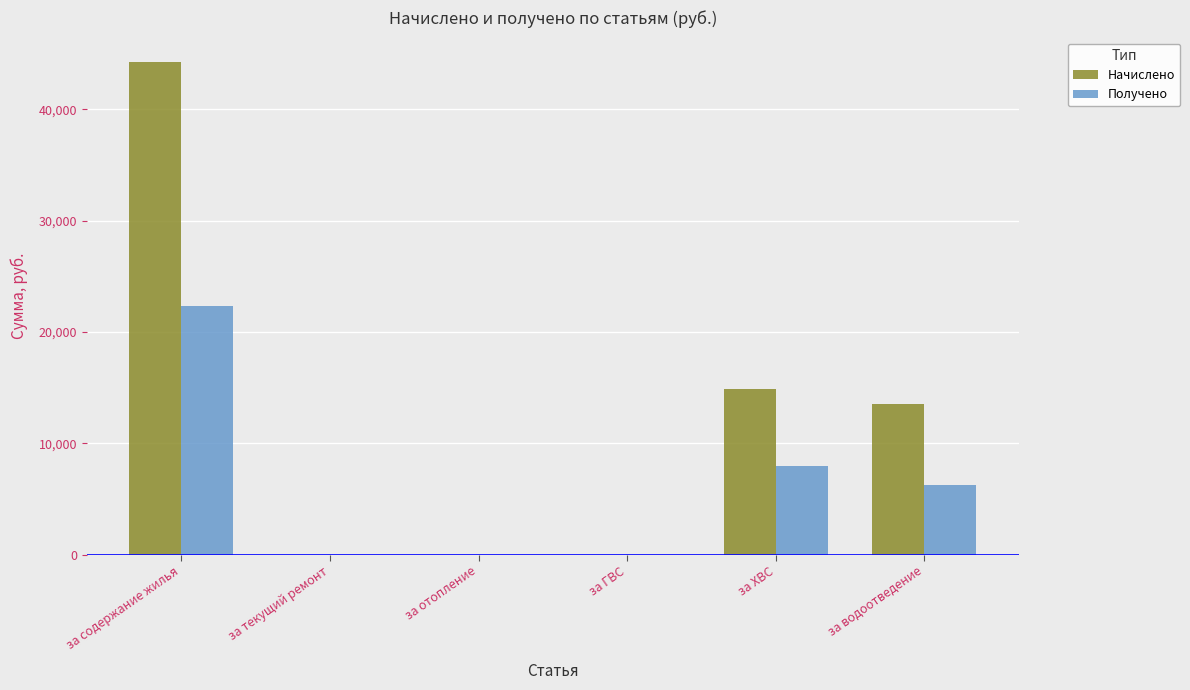

What is the sum of the Получено values at за отопление and за водоотведение?

6272.7